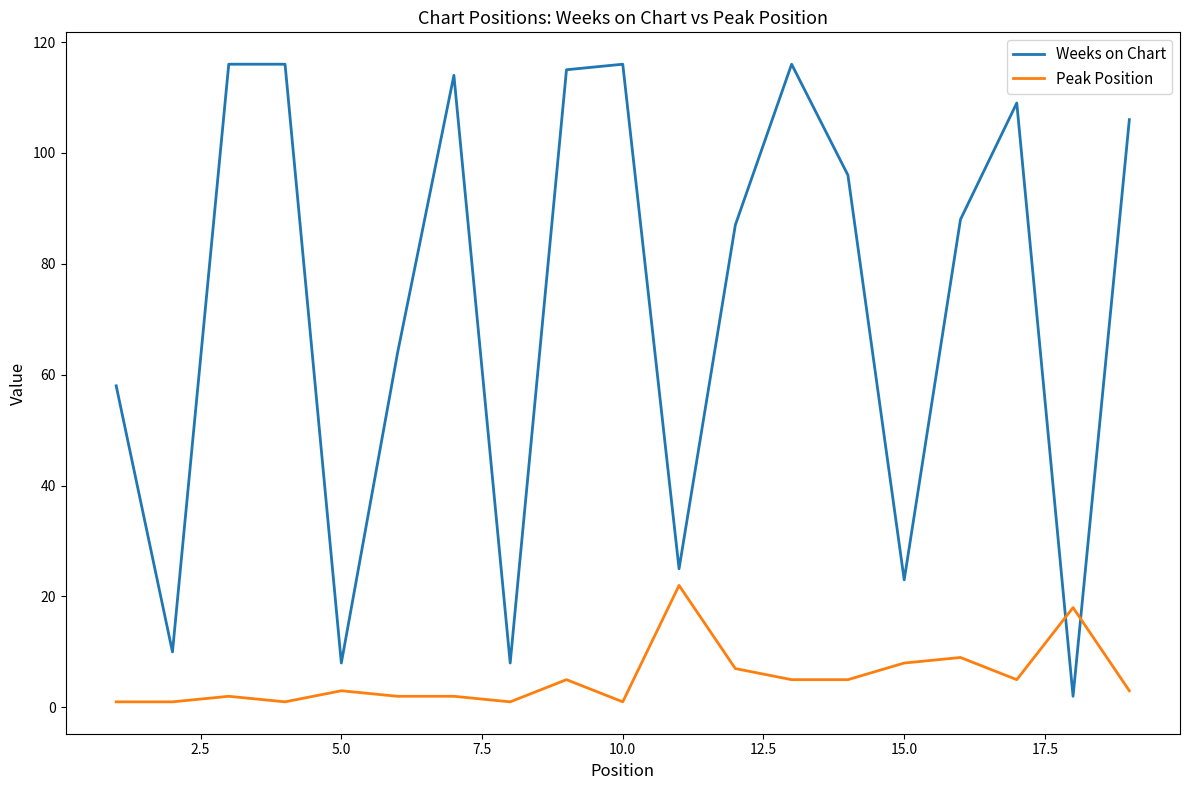

True or false: Peak Position and Weeks on Chart intersect in this chart.

True